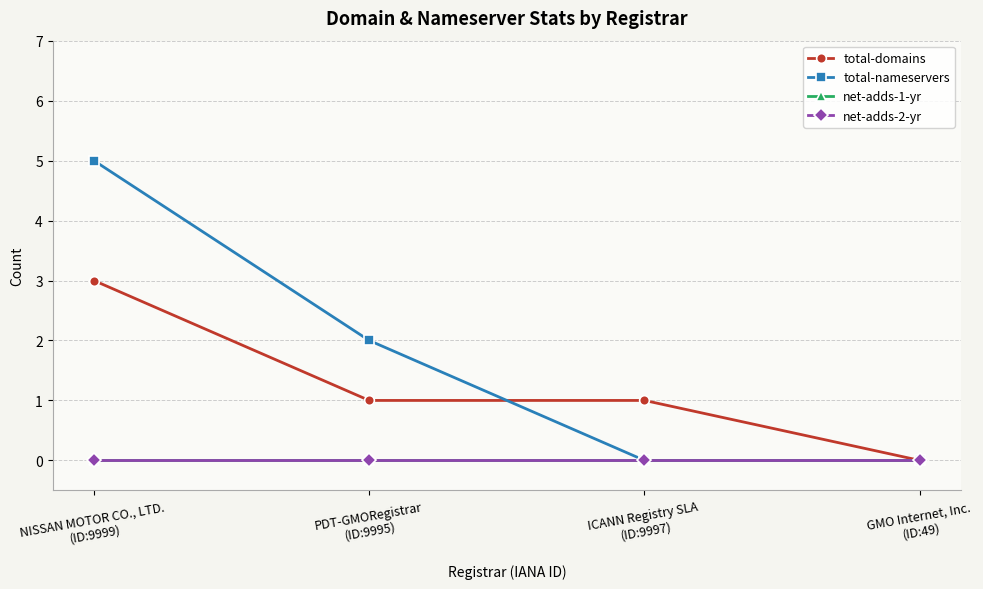

True or false: net-adds-2-yr has more than 0 points higher than both neighbors.

False